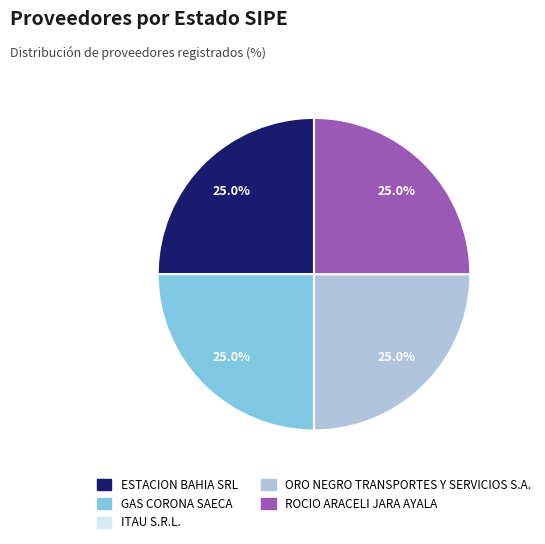

What percentage is NOT represented by ESTACION BAHIA SRL?

75.0%